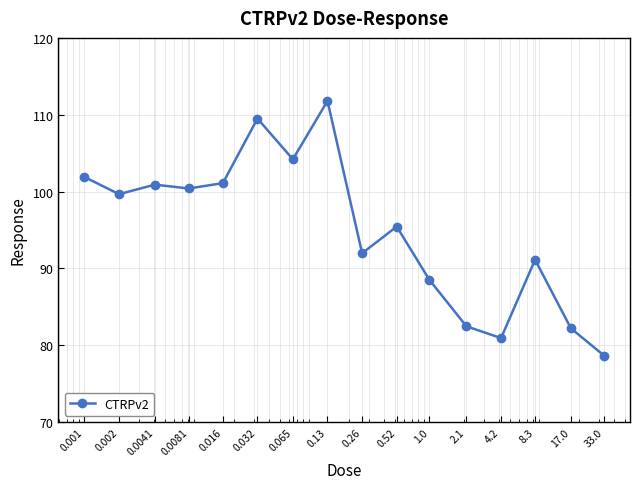

True or false: the data has more than 0 interior local peaks.

True